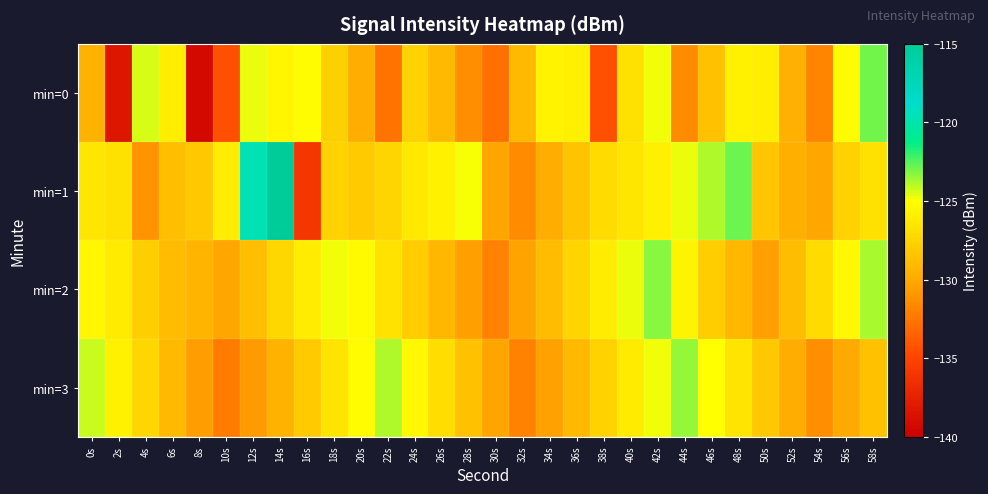

Rank the series at 38s from lowest to highest value.

min=0, min=3, min=1, min=2